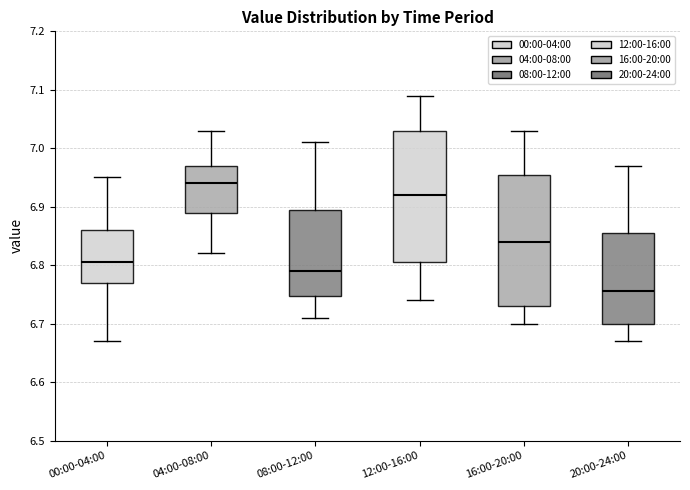

Reading left to right, transcribe this box plot: for each box, give where its median line is, the range the box spans, and where its two whiskers end, as read against the y-axis. The values are not printed on the chart, so give them approximately, as read against the axis.

00:00-04:00: median 6.81, box 6.77 to 6.86, whiskers 6.67 to 6.95
04:00-08:00: median 6.94, box 6.89 to 6.97, whiskers 6.82 to 7.03
08:00-12:00: median 6.79, box 6.75 to 6.90, whiskers 6.71 to 7.01
12:00-16:00: median 6.92, box 6.81 to 7.03, whiskers 6.74 to 7.09
16:00-20:00: median 6.84, box 6.73 to 6.96, whiskers 6.70 to 7.03
20:00-24:00: median 6.76, box 6.70 to 6.86, whiskers 6.67 to 6.97